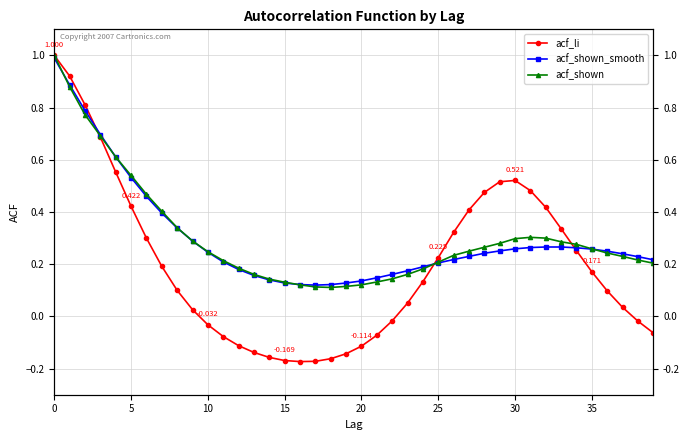

Between 18 and 38, which is larger?

38